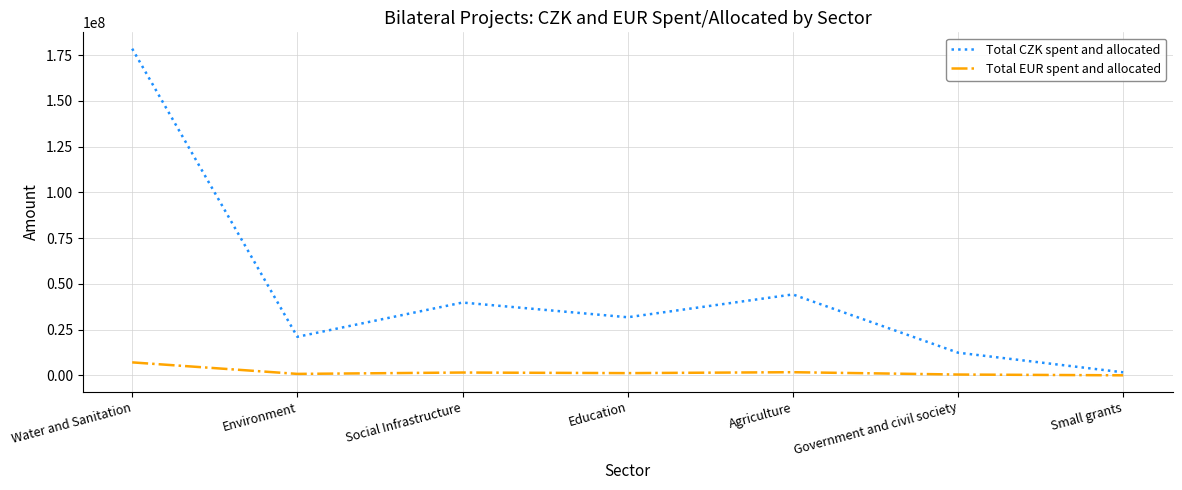

At which category does Total CZK spent and allocated reach its first local peak?

Social Infrastructure